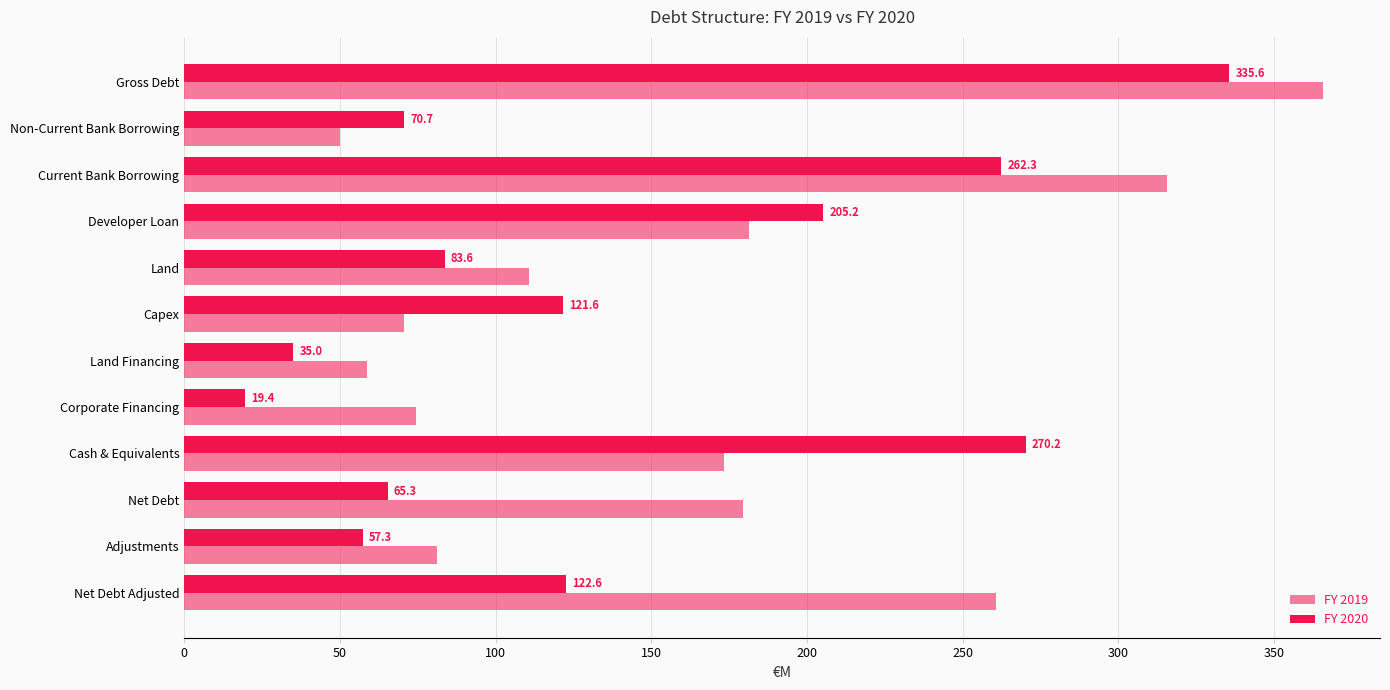

How many data points in FY 2019 are above 173?

6